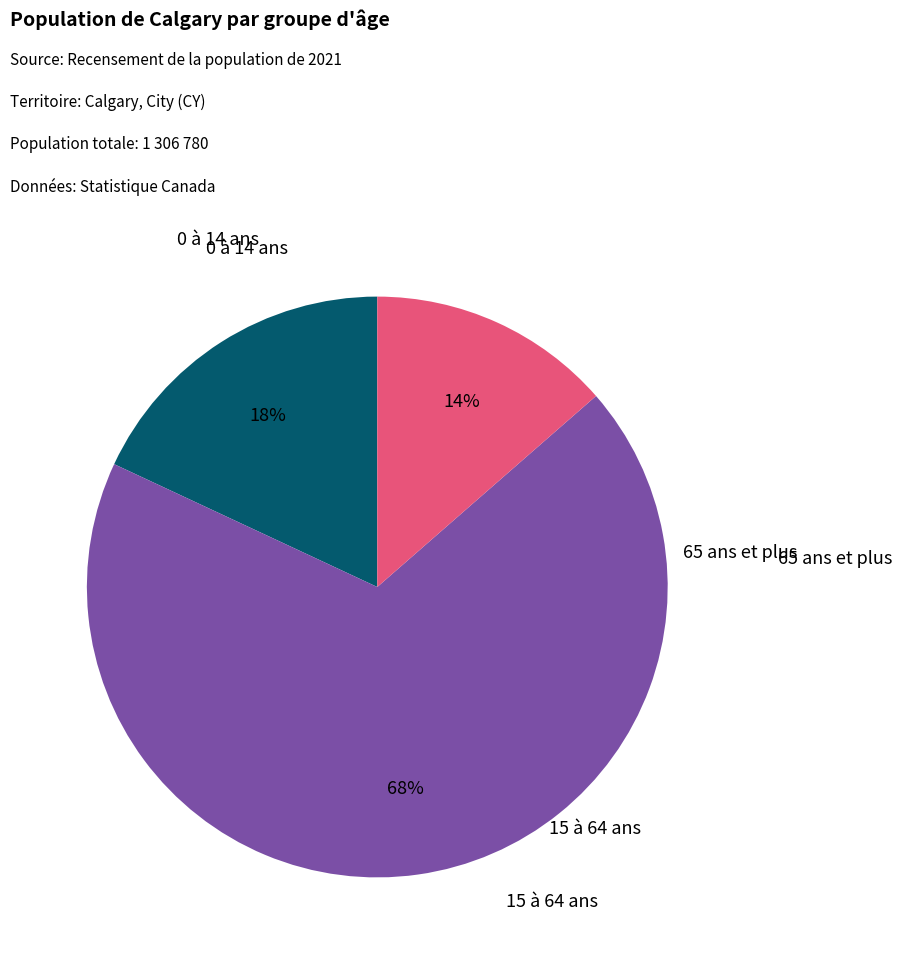

How much of the chart is everything except 15 à 64 ans?

31.6%